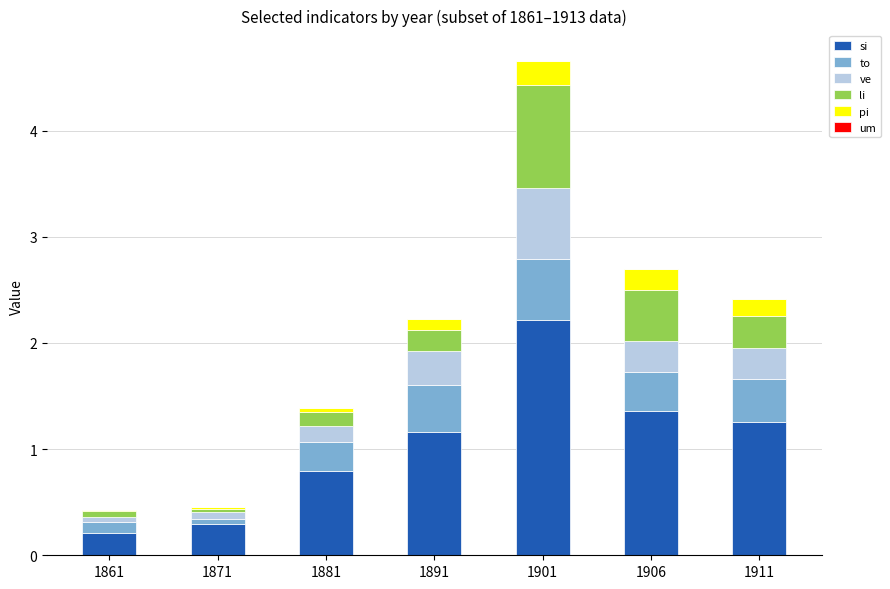

How many distinct data groups are displayed?

5